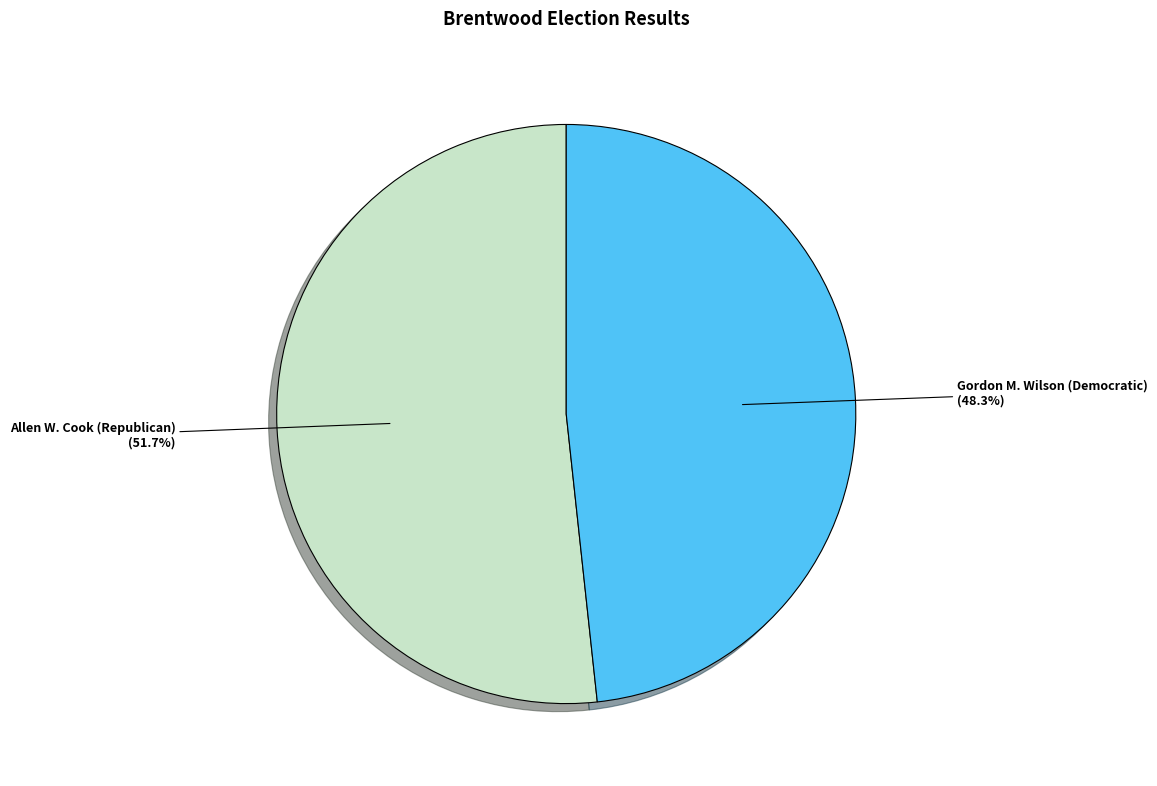

Is there a majority slice in this chart?

Yes